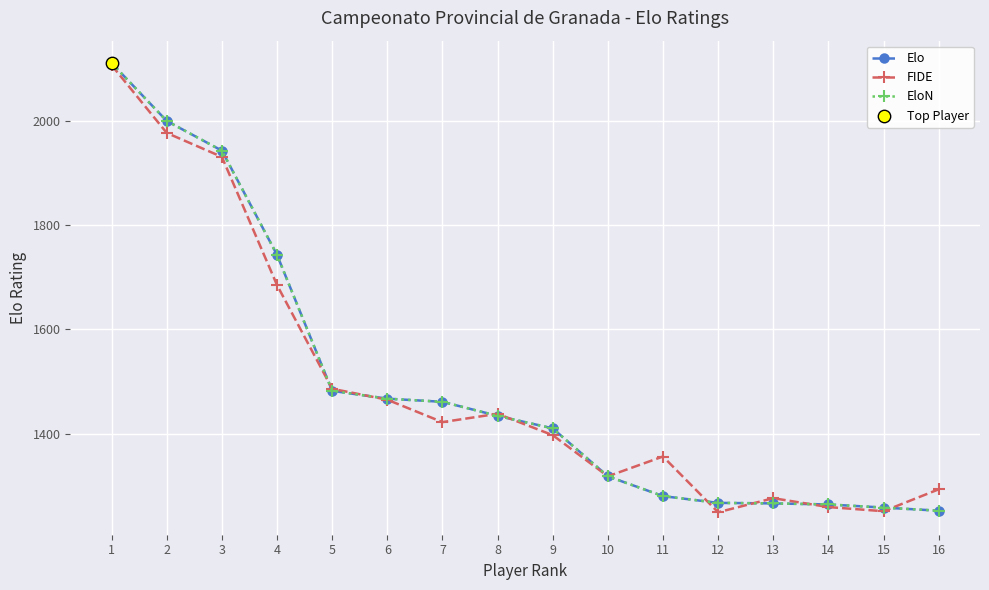

Is this an area chart (filled region under the line)?

No